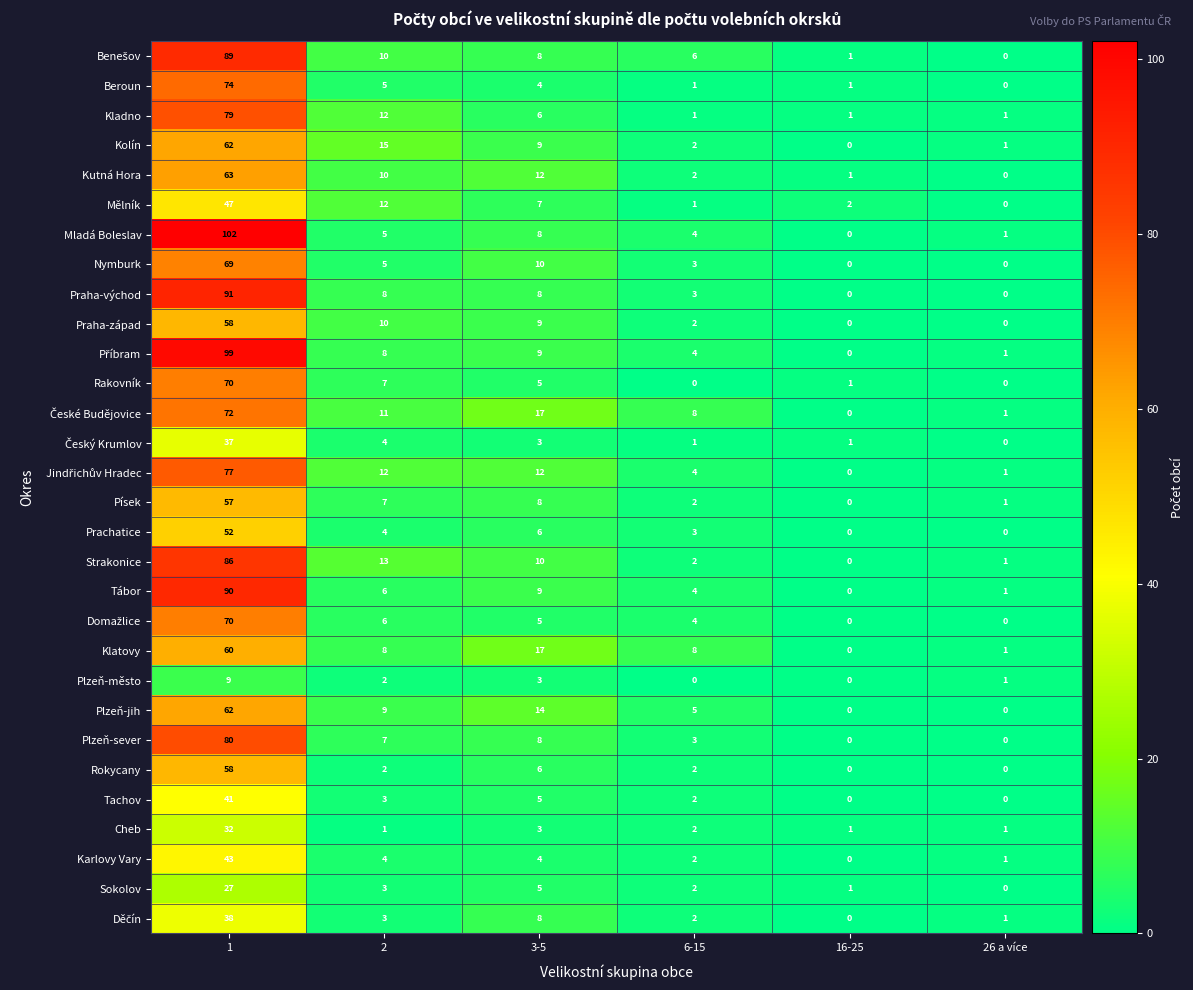

Which series changed the most between 1 and 16-25?

Mladá Boleslav